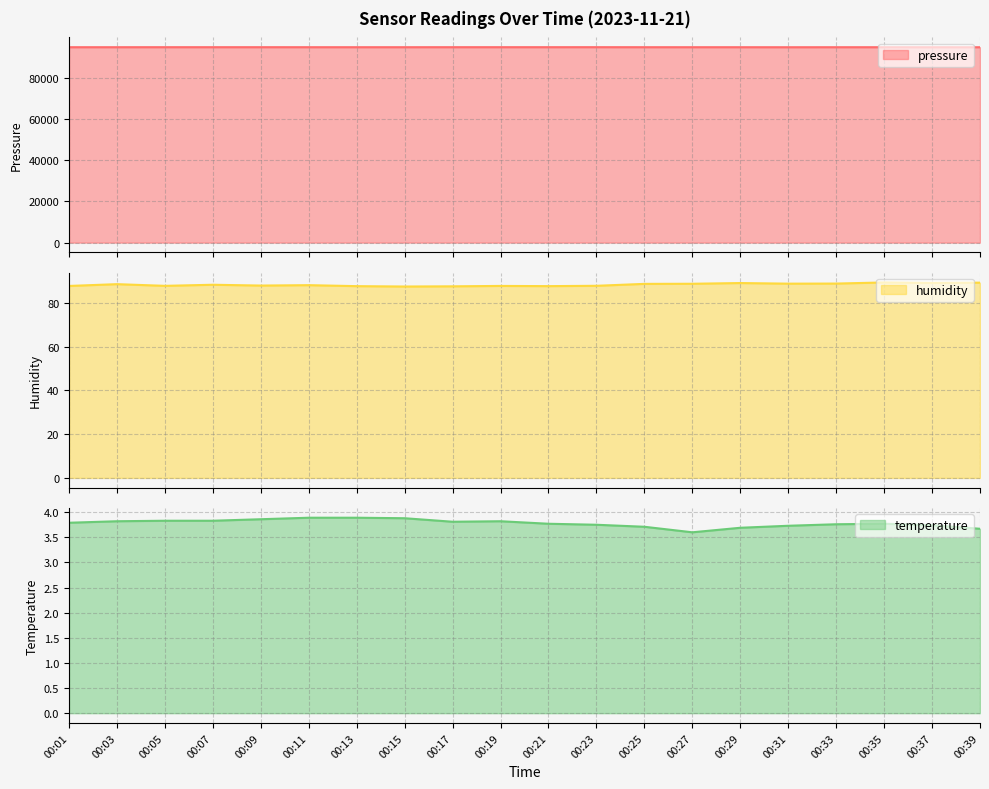

What is the highest value of the temperature series?

3.9